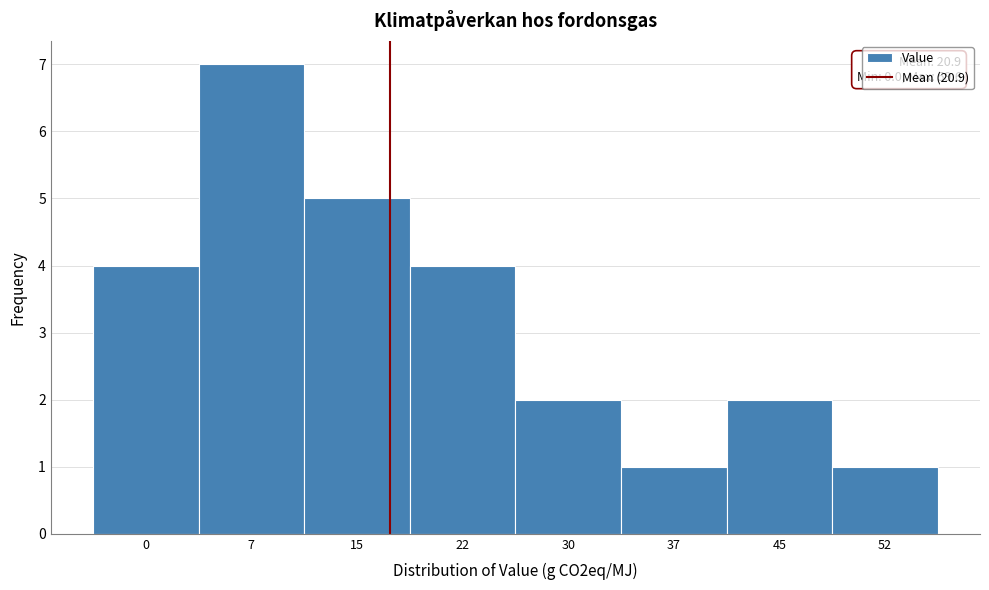

Reading left to right, extract all data points from this chart.

0=4	7=7	15=5	22=4	30=2	37=1	45=2	52=1